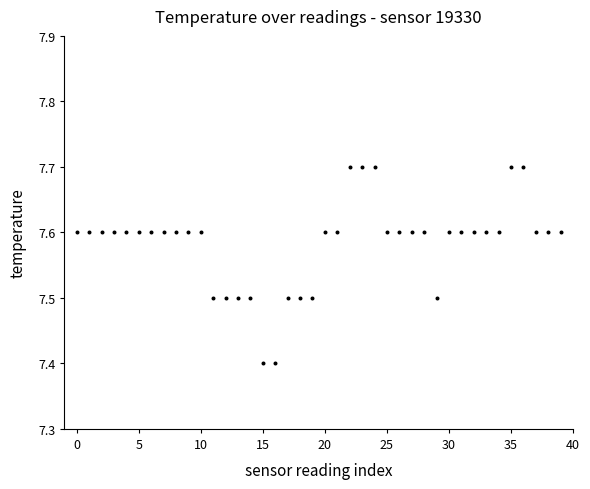

What is the range of Y values (max minus min)?

0.3